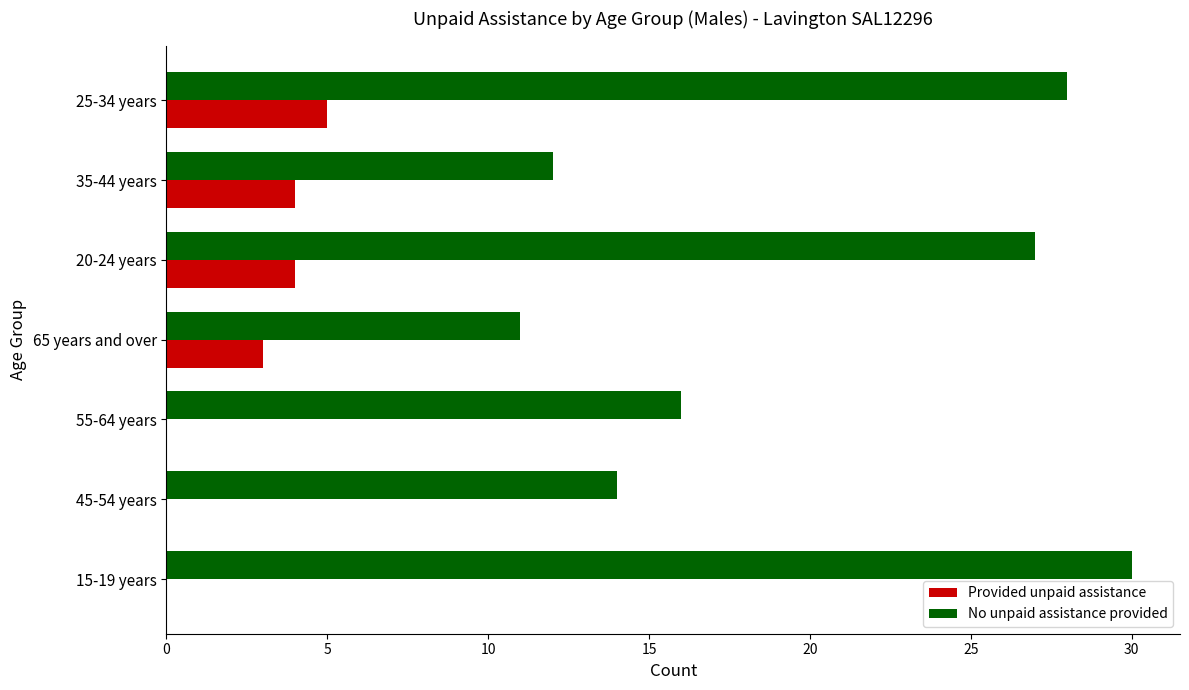

The value of Provided unpaid assistance at 35-44 years is 4. True or false?

True